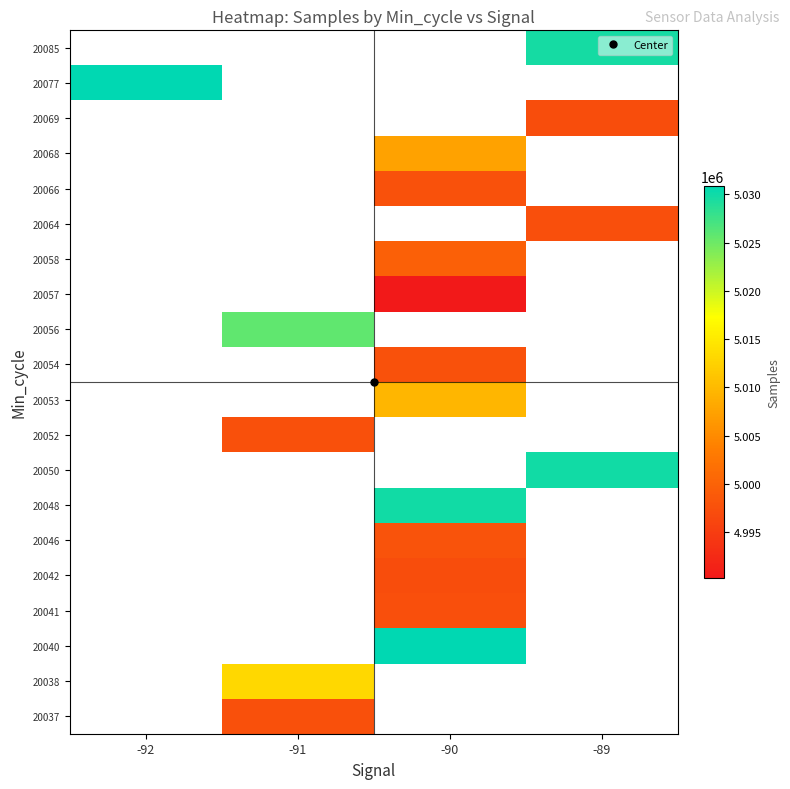

The 20041 series shows 2087684.6 at -90. True or false?

False